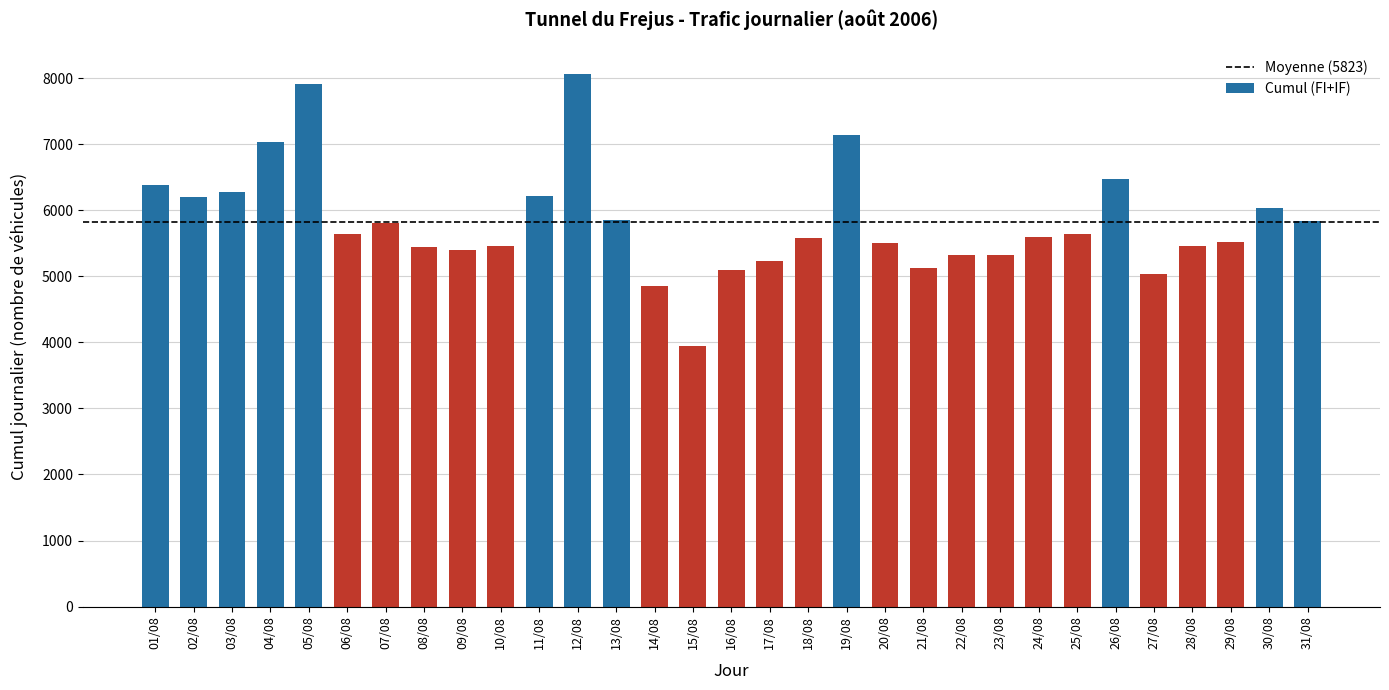

Where is the data nearest to the value 6006?

30/08